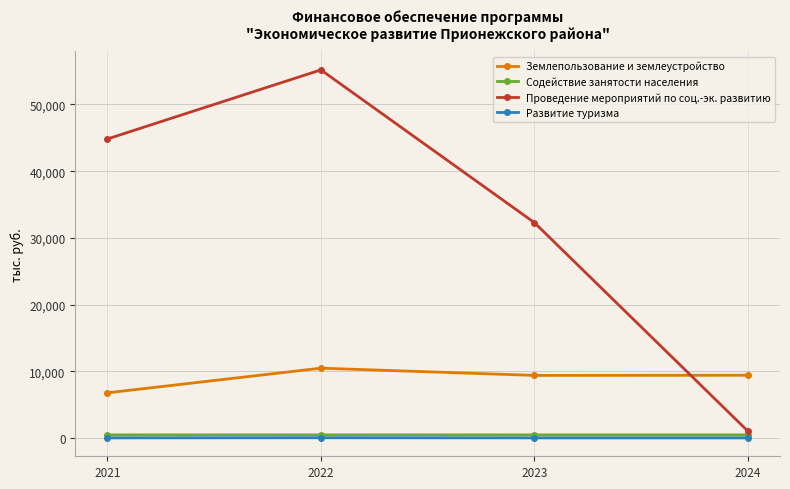

Where is Проведение мероприятий по соц.-эк. развитию nearest to the value 28093?

2023